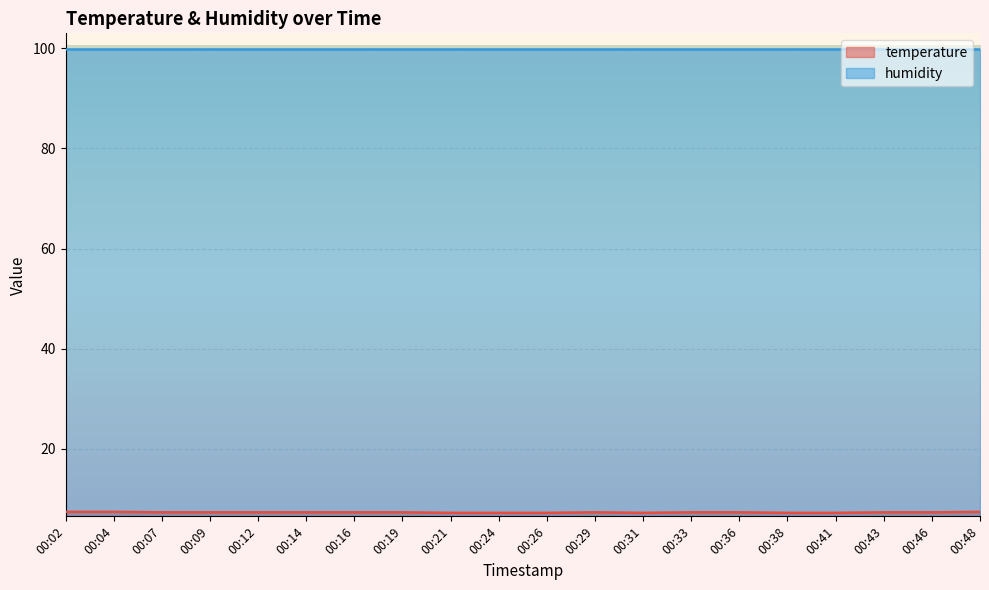

Rank the categories by value from lowest to highest.

00:21, 00:24, 00:26, 00:31, 00:38, 00:41, 00:07, 00:09, 00:12, 00:14, 00:16, 00:19, 00:29, 00:33, 00:36, 00:43, 00:46, 00:02, 00:04, 00:48